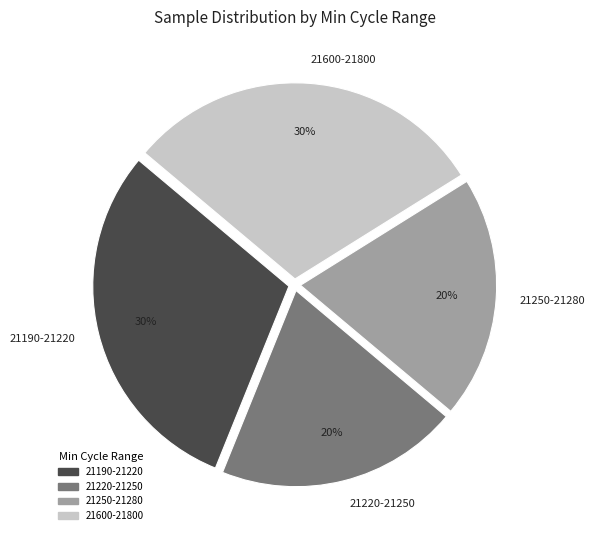

To the nearest percent, what percentage of the pie is 21190-21220?

30%